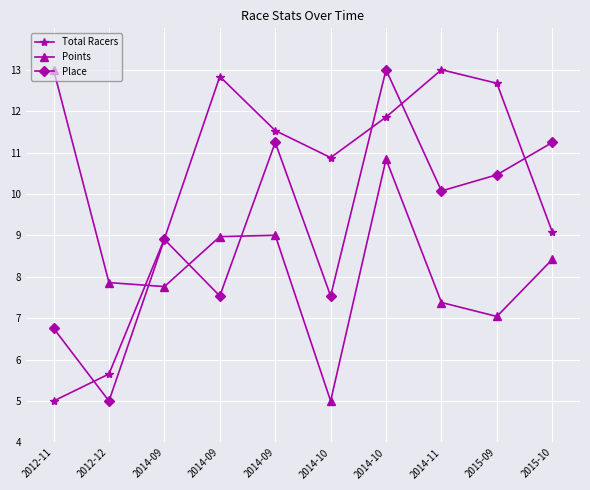

How many categories are shown in the chart?

10